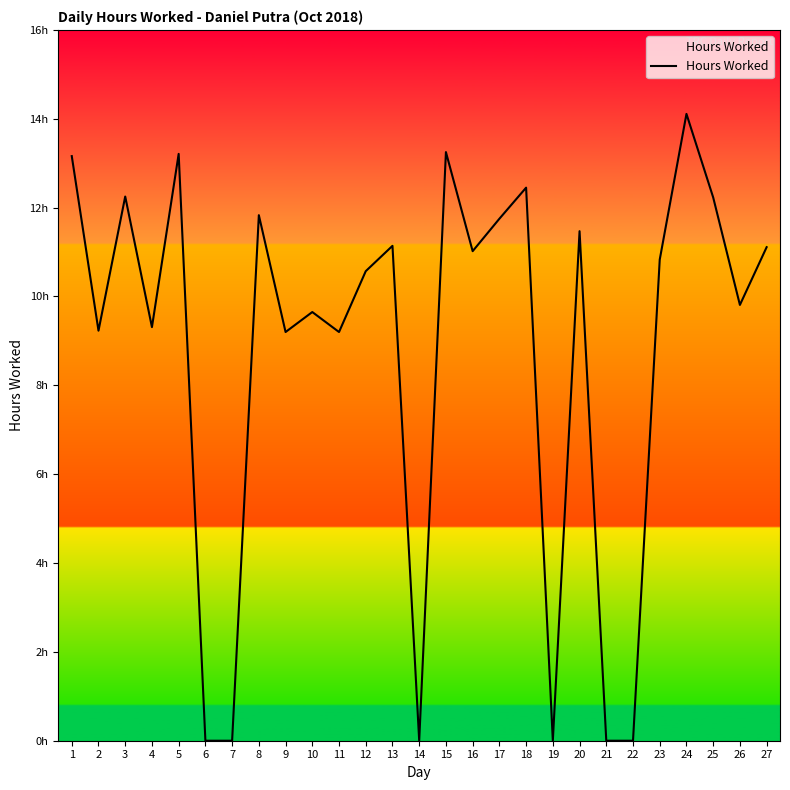

Reading right to left, list all the values displayed in this chart.

27=11.1	26=9.8	25=12.2	24=14.1	23=10.8	22=0.0	21=0.0	20=11.5	19=0.0	18=12.4	17=11.8	16=11.0	15=13.2	14=0.0	13=11.1	12=10.6	11=9.2	10=9.7	9=9.2	8=11.8	7=0.0	6=0.0	5=13.2	4=9.3	3=12.2	2=9.2	1=13.2